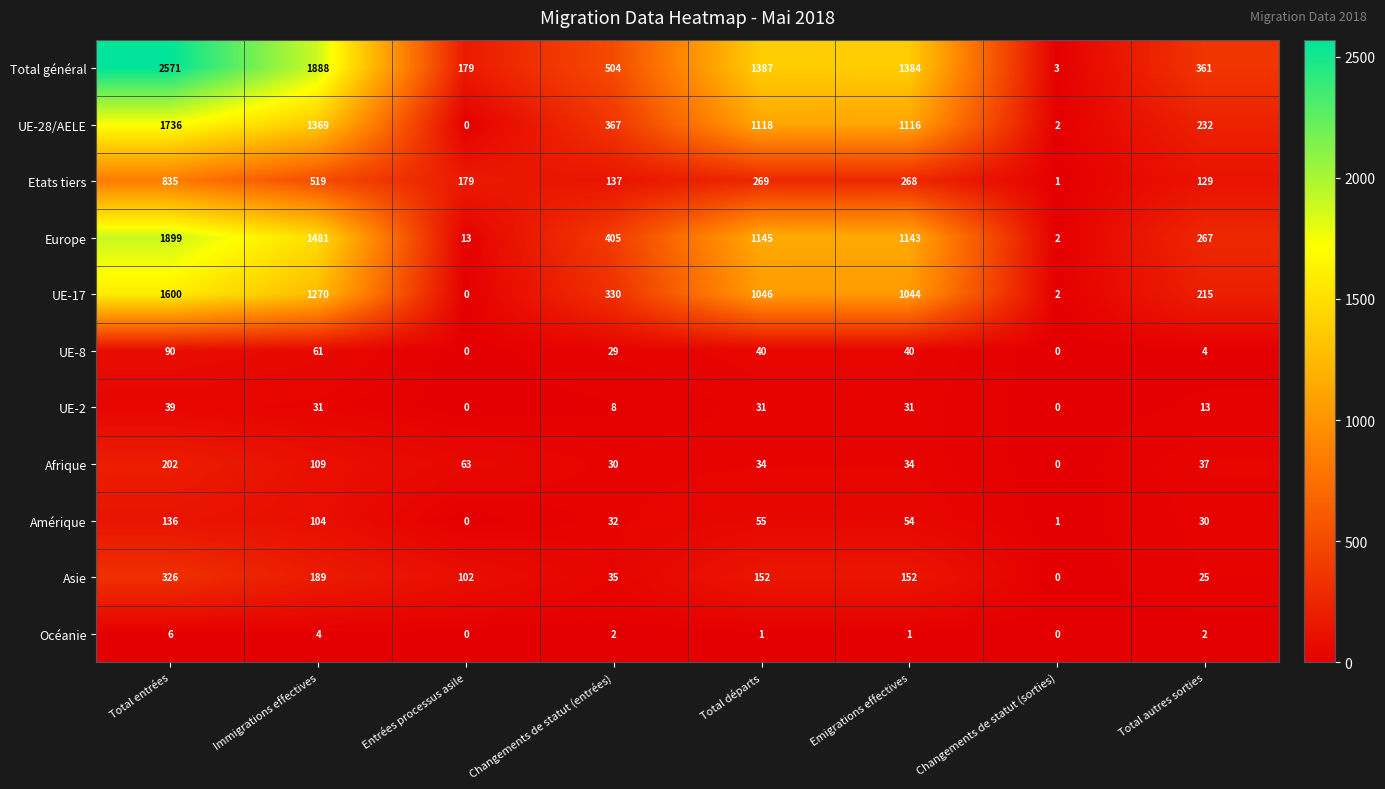

True or false: UE-17 has a value of 714 at Total entrées.

False